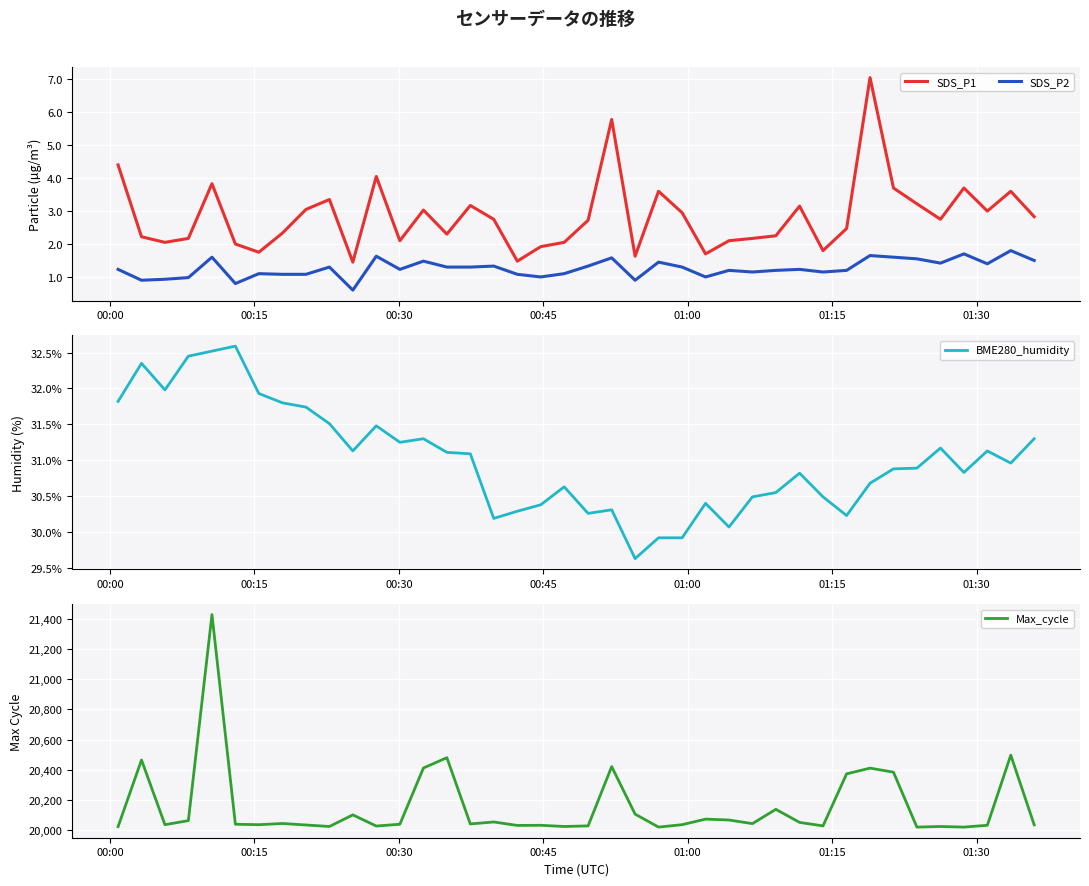

At how many categories does at least one series exceed 17839?

40